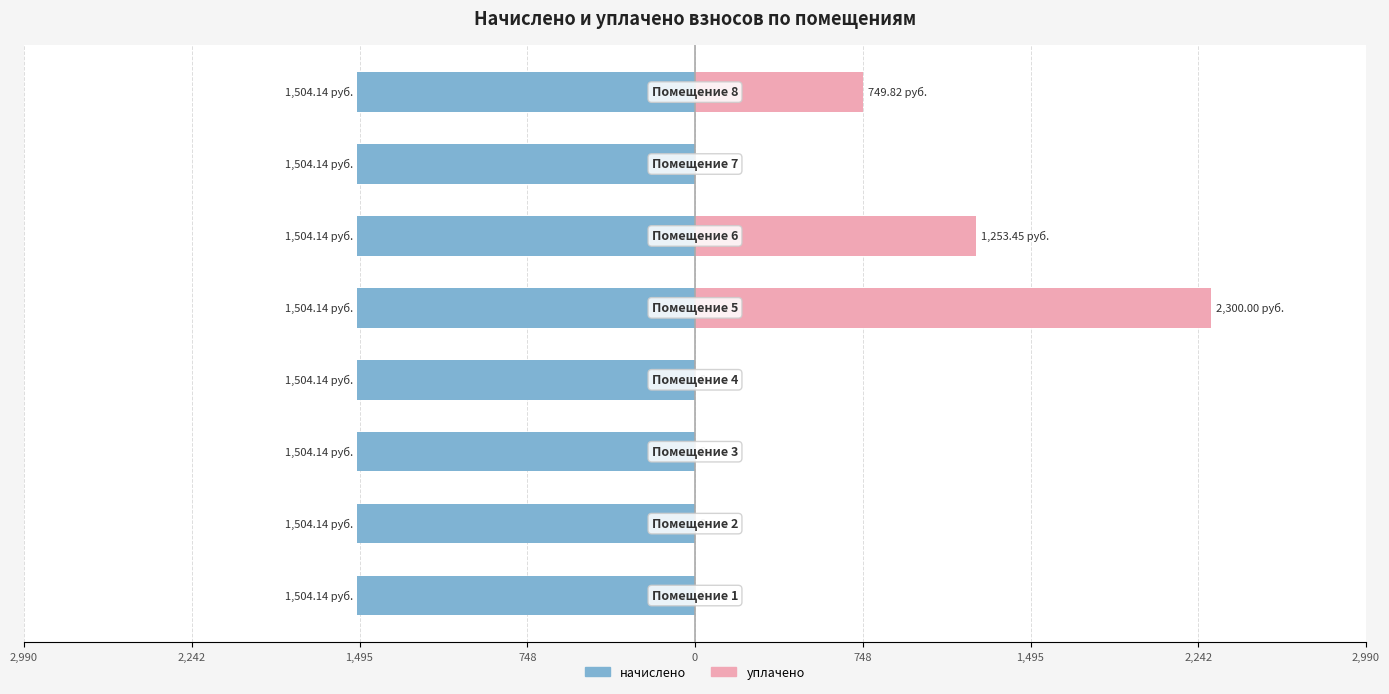

Count the number of data series in this chart.

2